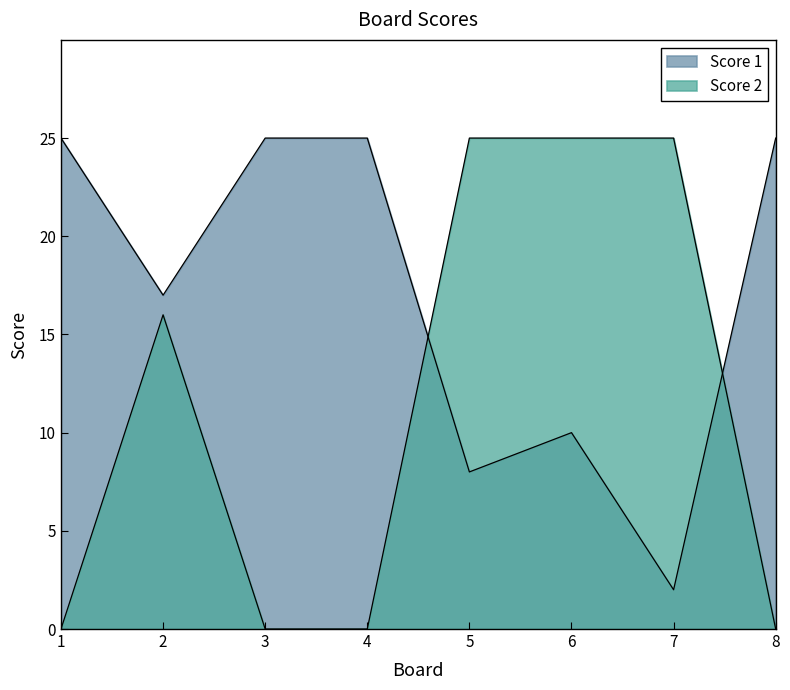

What is the difference between the maximum and minimum values in the Score 1 series?

23